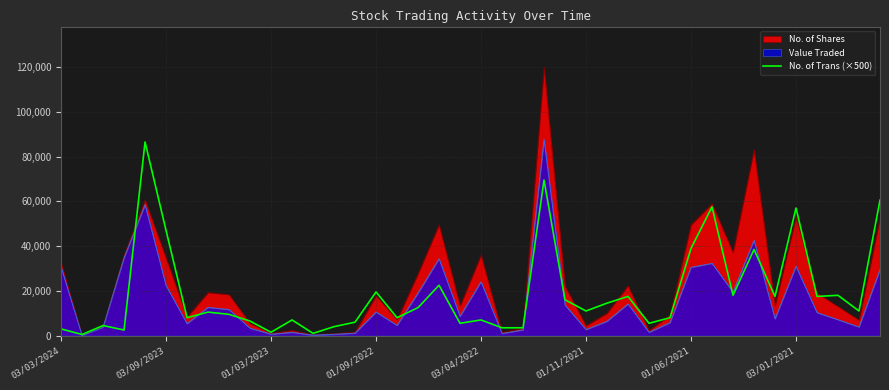

What is the change in value from 21 to 27?

+14000